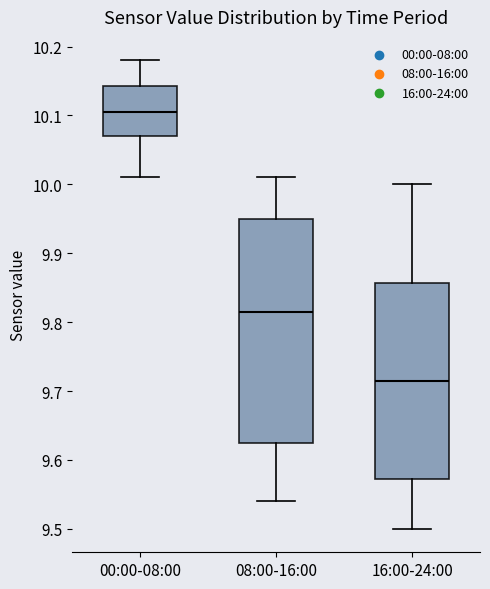

Comparing the boxes themselves (not the whiskers), which one is the tallest?

08:00-16:00